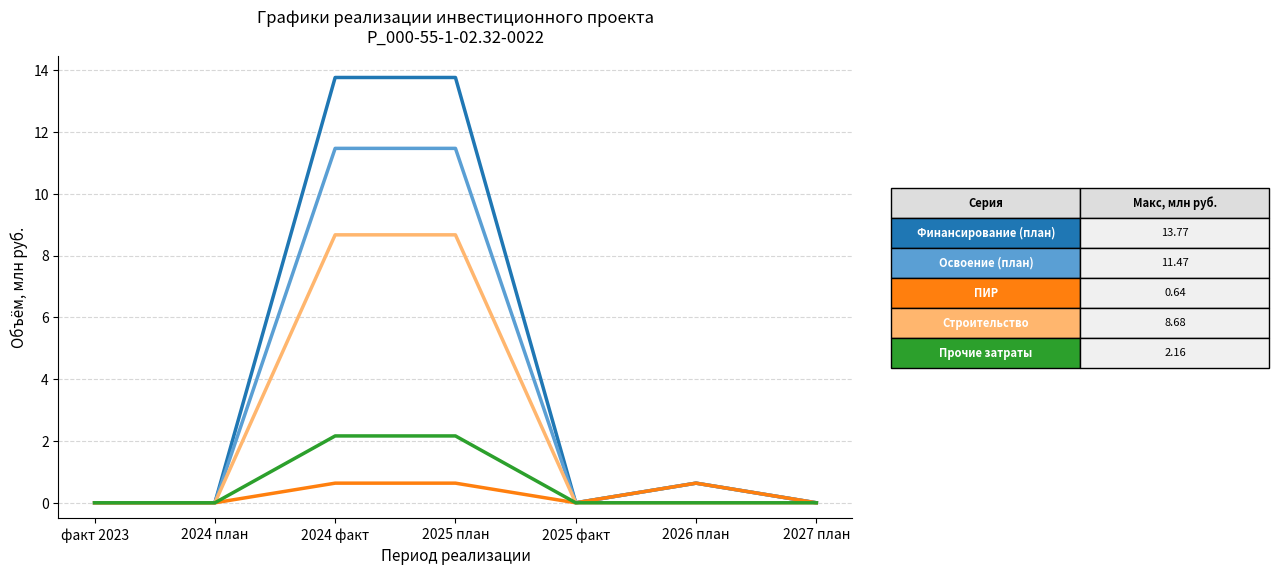

What is the maximum value shown in the chart?

13.8